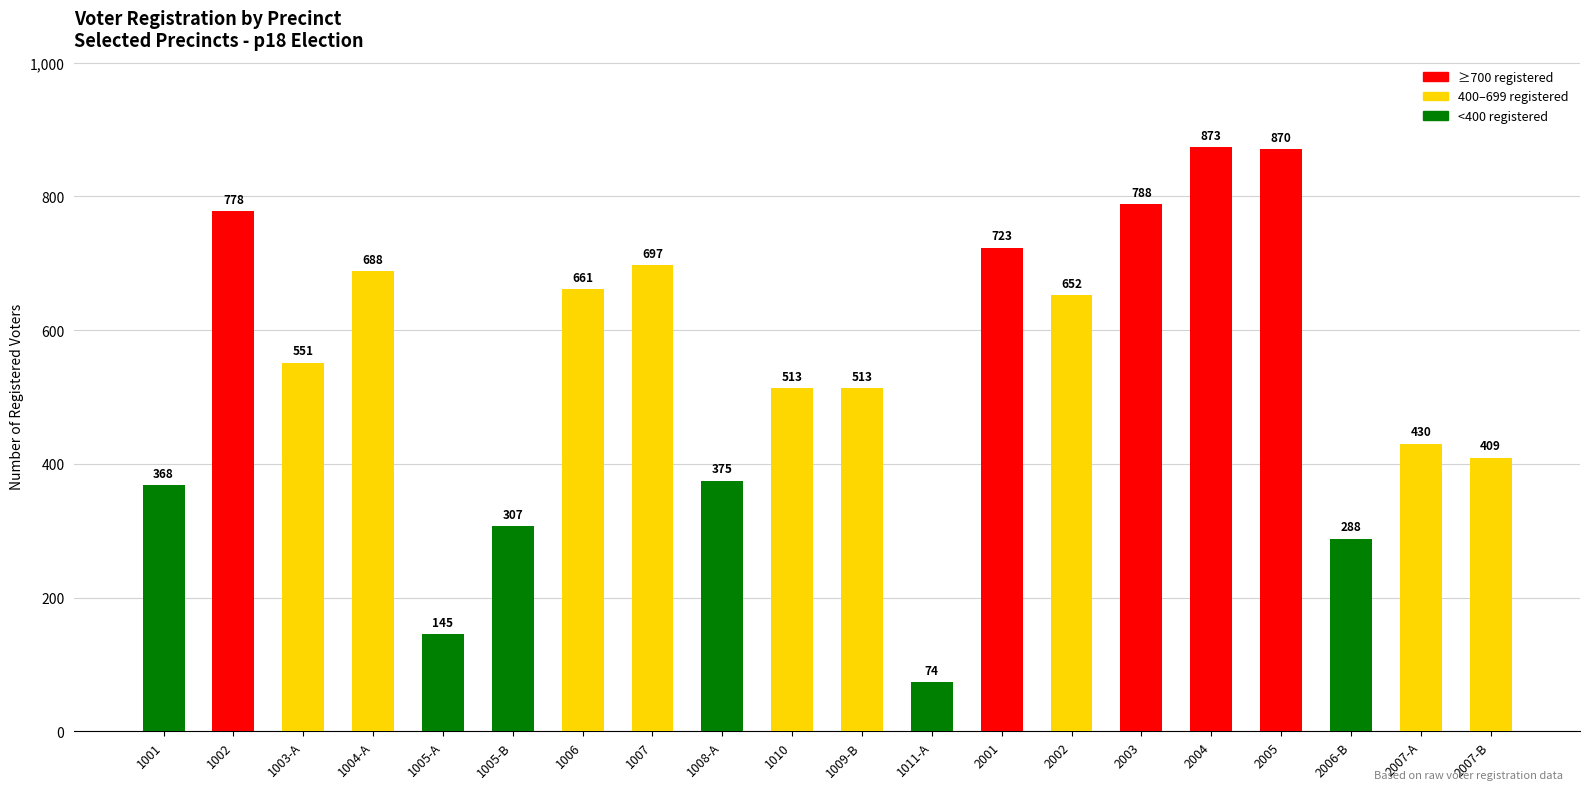

The chart shows a value of 307 at 1005-B. True or false?

True